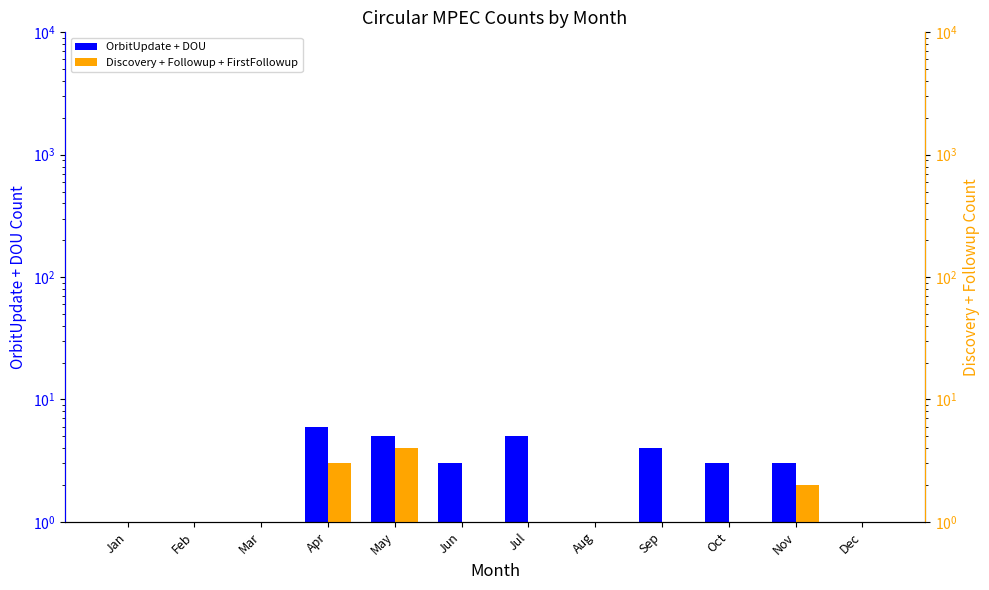

Which category has the highest value in the OrbitUpdate + DOU series?

Apr